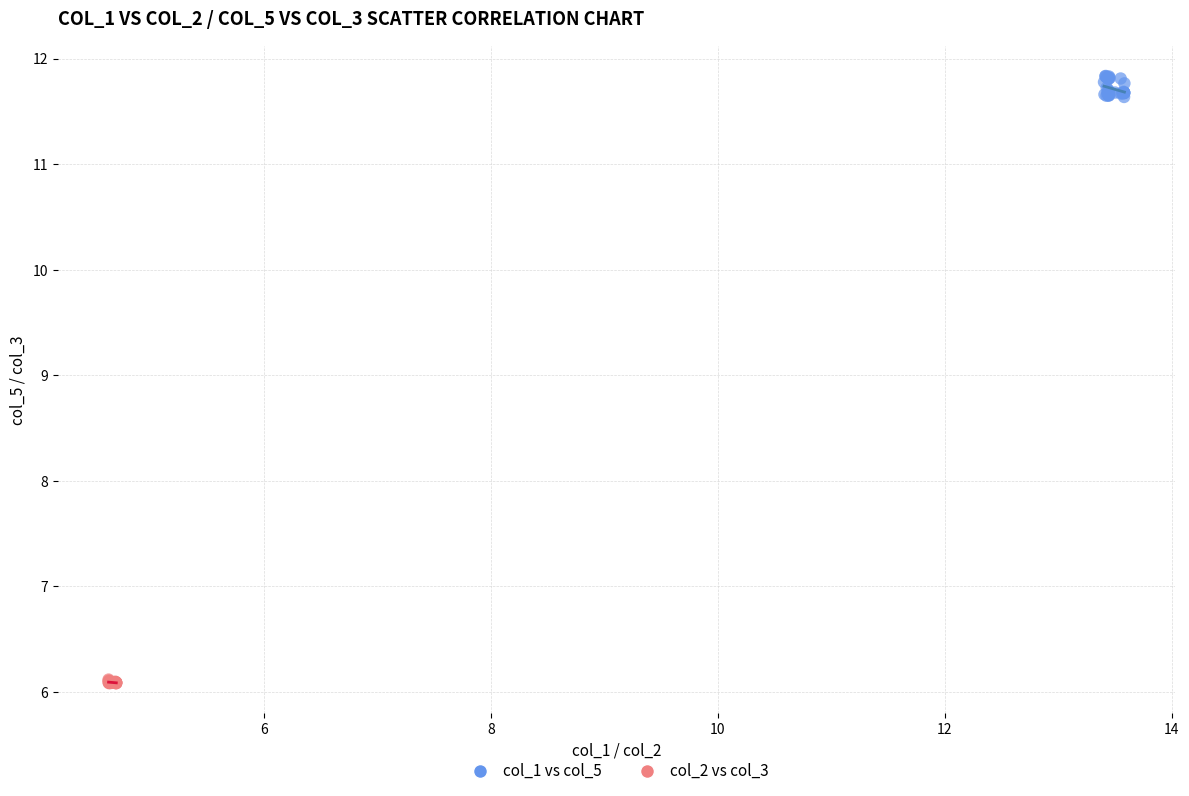

Which series has the widest spread of Y values?

col_1 vs col_5